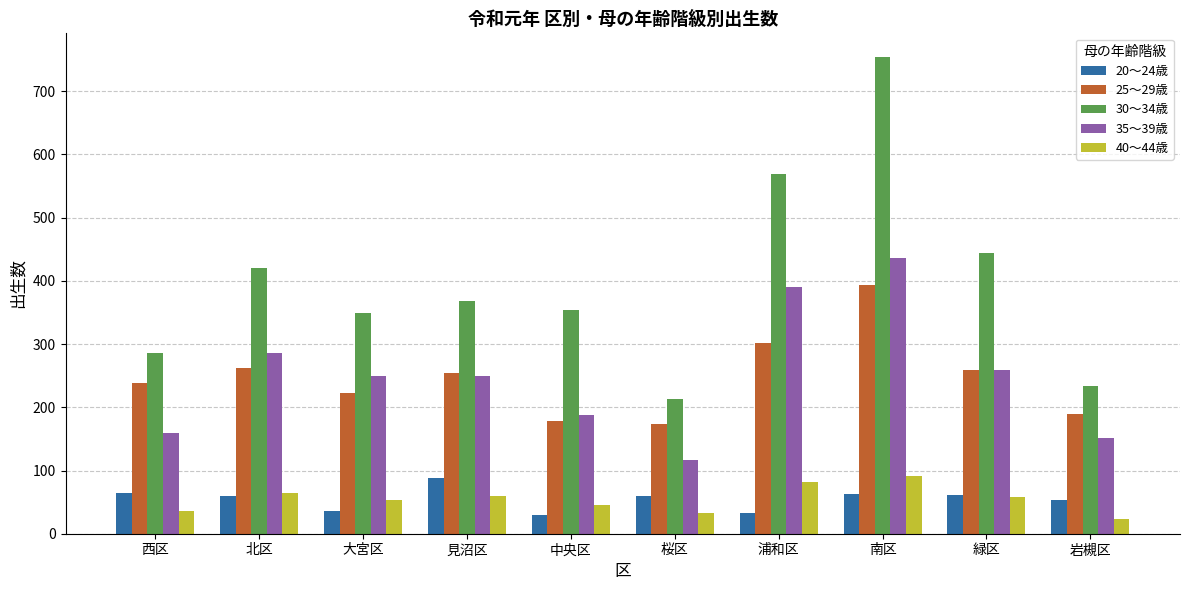

What value does the 20～24歳 series have at 桜区, to the nearest 10?

60